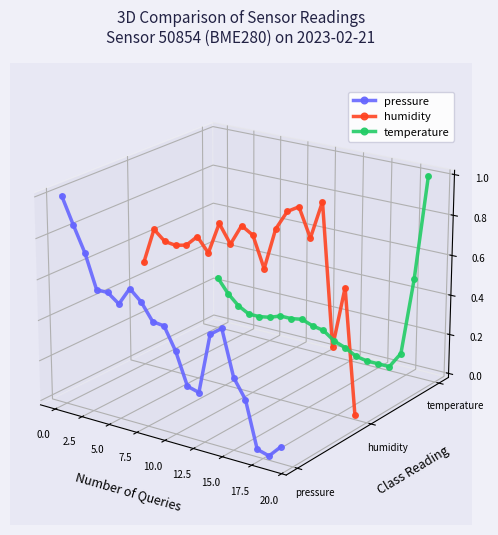

How many lines are shown in the chart?

3